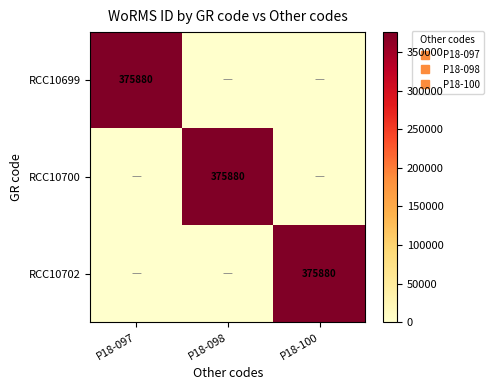

At which label does RCC10702 reach its minimum?

P18-097